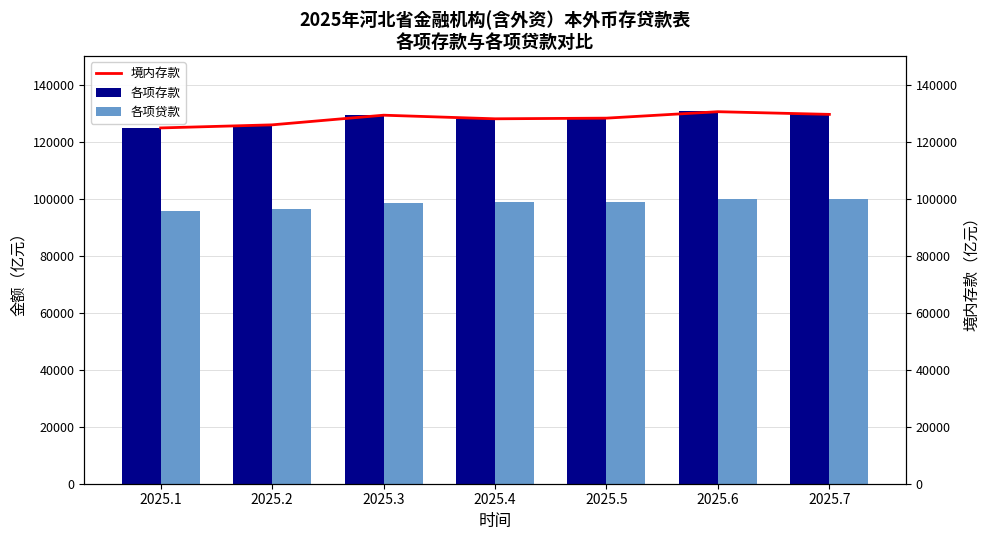

How many series are shown in this chart?

3